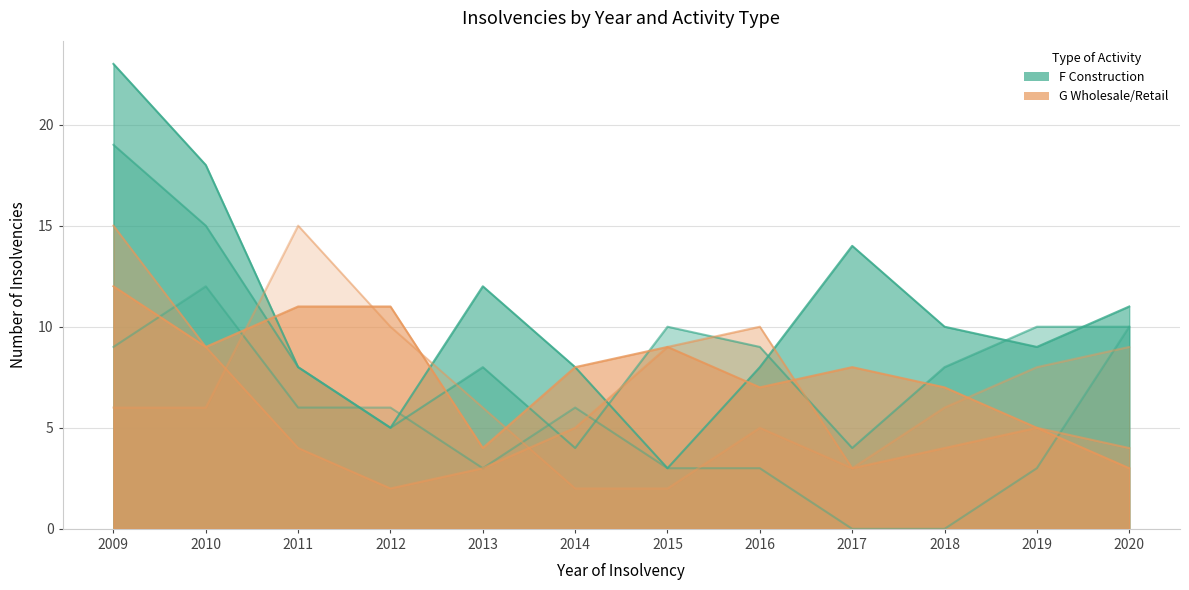

Reading left to right, what are all the values shown in this chart?

F Construction (November): 2009=23	2010=18	2011=8	2012=5	2013=12	2014=8	2015=3	2016=8	2017=14	2018=10	2019=9	2020=11
F Construction (June): 2009=19	2010=15	2011=8	2012=5	2013=8	2014=4	2015=10	2016=9	2017=4	2018=8	2019=10	2020=10
F Construction (July): 2009=9	2010=12	2011=6	2012=6	2013=3	2014=6	2015=3	2016=3	2017=0	2018=0	2019=3	2020=10
G Wholesale/Retail (November): 2009=12	2010=9	2011=11	2012=11	2013=4	2014=8	2015=9	2016=7	2017=8	2018=7	2019=5	2020=3
G Wholesale/Retail (April): 2009=15	2010=9	2011=4	2012=2	2013=3	2014=5	2015=9	2016=10	2017=3	2018=4	2019=5	2020=4
G Wholesale/Retail (May): 2009=6	2010=6	2011=15	2012=10	2013=6	2014=2	2015=2	2016=5	2017=3	2018=6	2019=8	2020=9